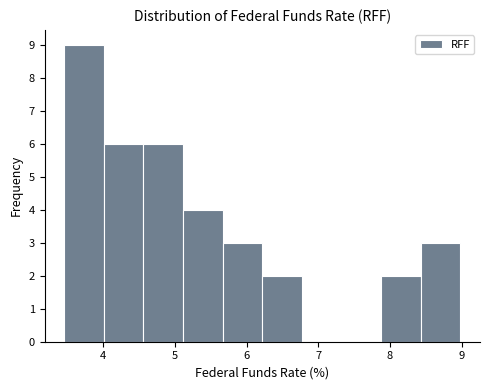

Reading left to right, list every bar in this chart as the range it spans on the x-axis followed by its height. Neither the bar edges nor the heights are printed on the chart, so give them approximately, as read against the axes.

3.5 to 4.0: 9
4.0 to 4.6: 6
4.6 to 5.1: 6
5.1 to 5.7: 4
5.7 to 6.2: 3
6.2 to 6.8: 2
6.8 to 7.3: 0
7.3 to 7.9: 0
7.9 to 8.4: 2
8.4 to 9.0: 3